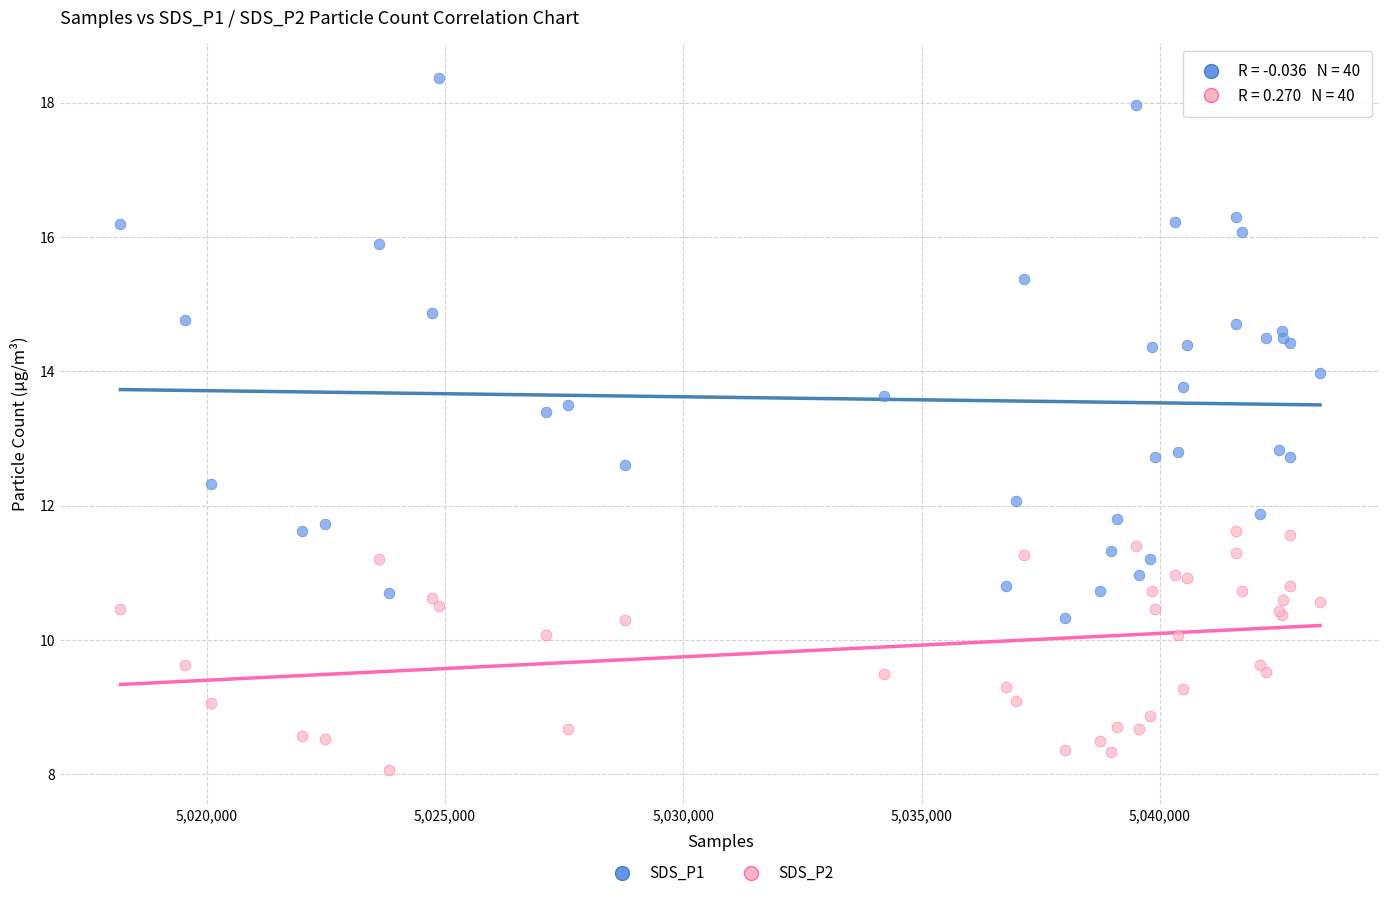

What is the X range (max minus min) for the scatter plot?

25168.0